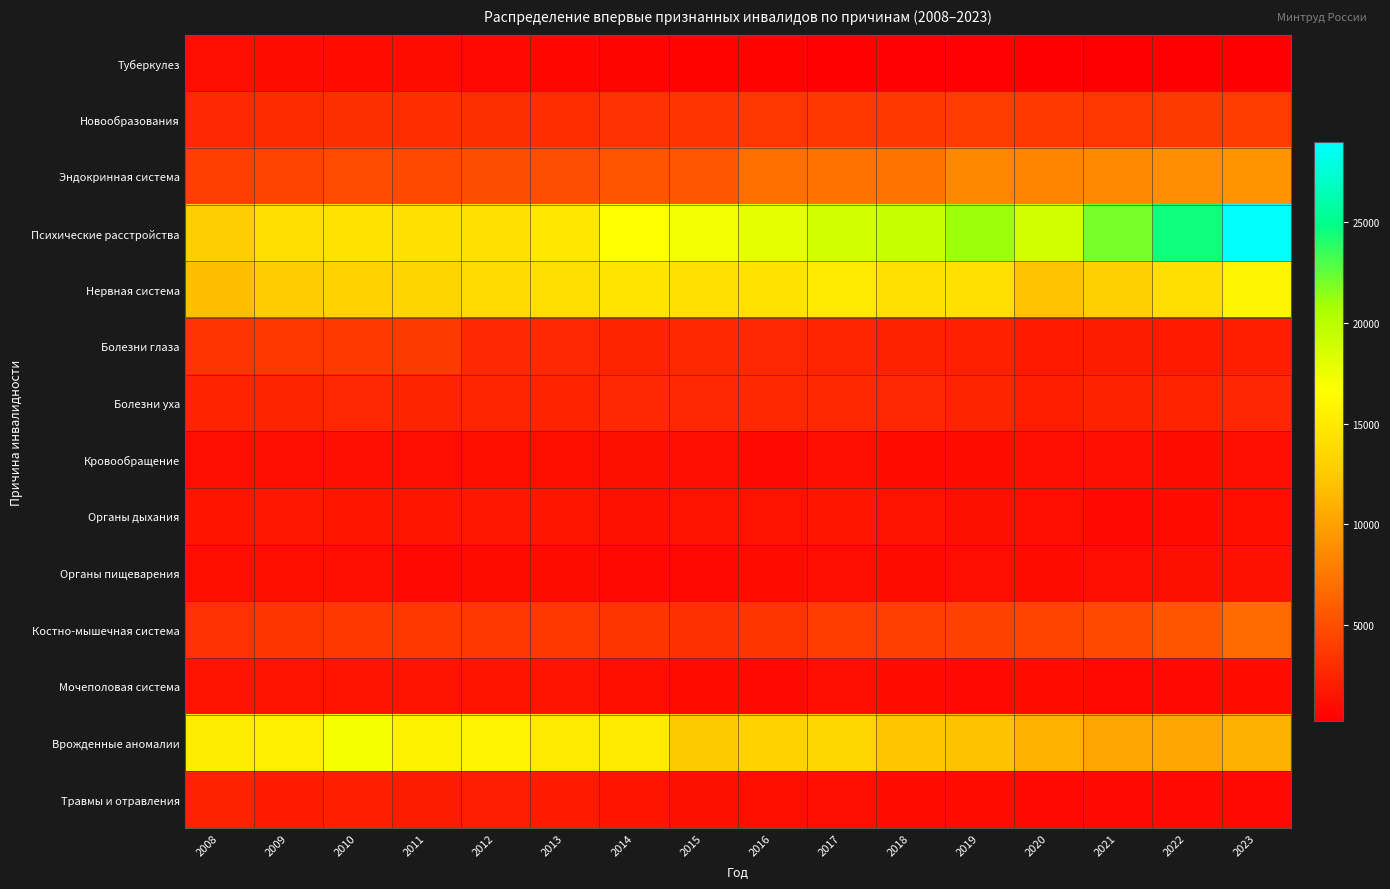

Reading right to left, list all the values displayed in this chart.

Туберкулез: 2023=248	2022=235	2021=255	2020=272	2019=376	2018=352	2017=427	2016=489	2015=479	2014=613	2013=718	2012=760	2011=980	2010=930	2009=1002	2008=1099
Новообразования: 2023=3858	2022=3805	2021=3536	2020=3718	2019=3916	2018=3703	2017=3639	2016=3505	2015=3390	2014=3263	2013=3001	2012=3087	2011=3024	2010=3084	2009=2911	2008=2720
Эндокринная система: 2023=9183	2022=8919	2021=8592	2020=8312	2019=8461	2018=7198	2017=7160	2016=6997	2015=5515	2014=5368	2013=4968	2012=4930	2011=4697	2010=4813	2009=4323	2008=4028
Психические расстройства: 2023=28982	2022=24506	2021=22003	2020=18844	2019=21086	2018=19428	2017=18867	2016=17825	2015=17243	2014=16575	2013=14819	2012=14249	2011=14208	2010=14409	2009=14053	2008=12800
Нервная система: 2023=15860	2022=13996	2021=13002	2020=12071	2019=14167	2018=14197	2017=14932	2016=14465	2015=14203	2014=14566	2013=13995	2012=13925	2011=13241	2010=13143	2009=12601	2008=11853
Болезни глаза: 2023=2143	2022=1839	2021=1949	2020=1856	2019=2251	2018=2337	2017=2518	2016=2652	2015=2764	2014=2453	2013=2702	2012=2706	2011=3789	2010=3732	2009=3709	2008=3425
Болезни уха: 2023=2547	2022=2379	2021=2320	2020=2073	2019=2441	2018=2724	2017=2763	2016=2768	2015=2714	2014=2666	2013=2370	2012=2483	2011=2474	2010=2611	2009=2454	2008=2379
Кровообращение: 2023=1065	2022=1016	2021=1066	2020=1022	2019=972	2018=949	2017=1064	2016=895	2015=1034	2014=1214	2013=1162	2012=1164	2011=1111	2010=1032	2009=1049	2008=1081
Органы дыхания: 2023=1188	2022=945	2021=839	2020=1042	2019=1205	2018=1403	2017=1530	2016=1431	2015=1405	2014=1322	2013=1530	2012=1641	2011=1547	2010=1580	2009=1667	2008=1471
Органы пищеварения: 2023=1336	2022=1237	2021=1090	2020=989	2019=1045	2018=974	2017=1087	2016=936	2015=836	2014=803	2013=976	2012=977	2011=867	2010=1045	2009=1135	2008=1135
Костно-мышечная система: 2023=6727	2022=5400	2021=4721	2020=4433	2019=4271	2018=4003	2017=3866	2016=3437	2015=3125	2014=3442	2013=3624	2012=3551	2011=3652	2010=3716	2009=3470	2008=3229
Мочеполовая система: 2023=941	2022=862	2021=782	2020=934	2019=901	2018=961	2017=1031	2016=895	2015=957	2014=1188	2013=1440	2012=1474	2011=1393	2010=1421	2009=1400	2008=1409
Врожденные аномалии: 2023=10861	2022=10378	2021=10289	2020=10969	2019=11971	2018=12216	2017=13398	2016=13108	2015=12375	2014=14969	2013=14905	2012=15725	2011=15658	2010=16974	2009=15333	2008=15271
Травмы и отравления: 2023=897	2022=837	2021=884	2020=906	2019=936	2018=941	2017=1123	2016=1181	2015=1195	2014=1502	2013=1839	2012=2018	2011=1947	2010=2138	2009=1832	2008=2298